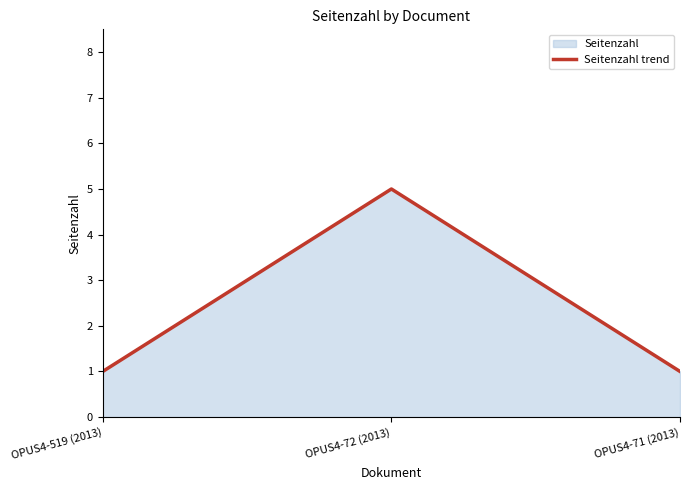

Approximately how many times larger is the value at OPUS4-72 (2013) compared to OPUS4-71 (2013)?

5.0